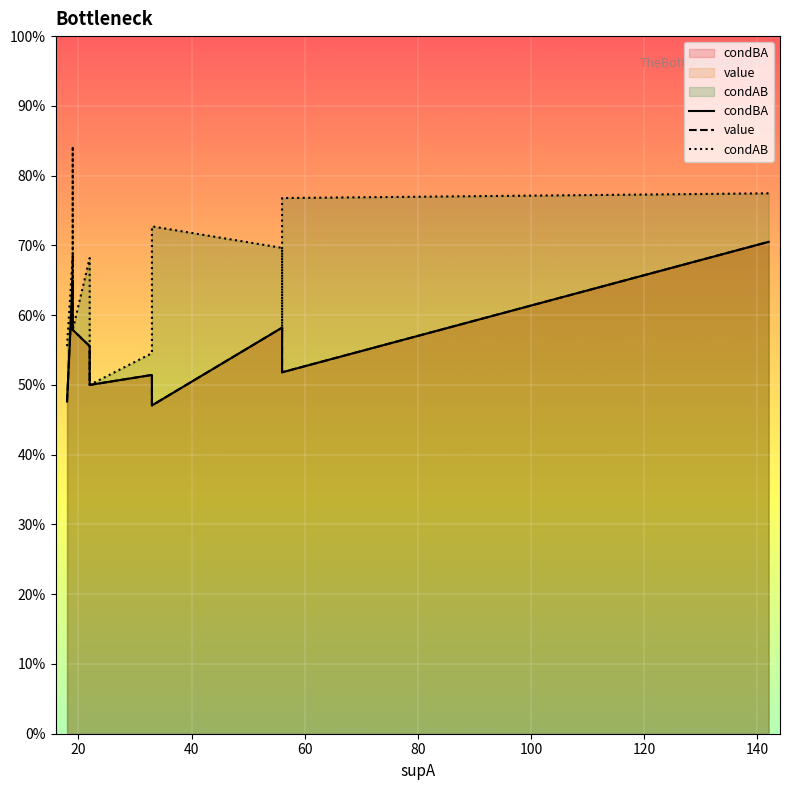

What is the total value across all series at 140?

1.6